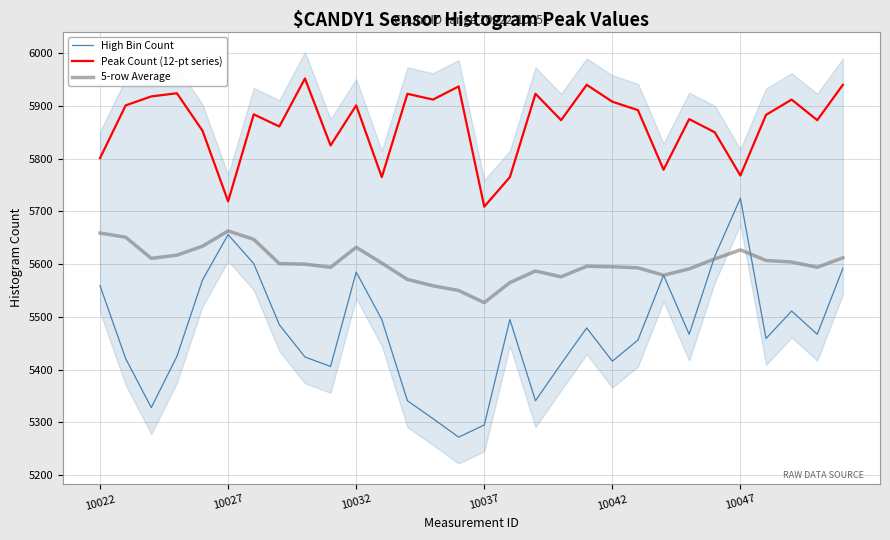

True or false: High Bin Count and 5-row Average intersect in this chart.

True